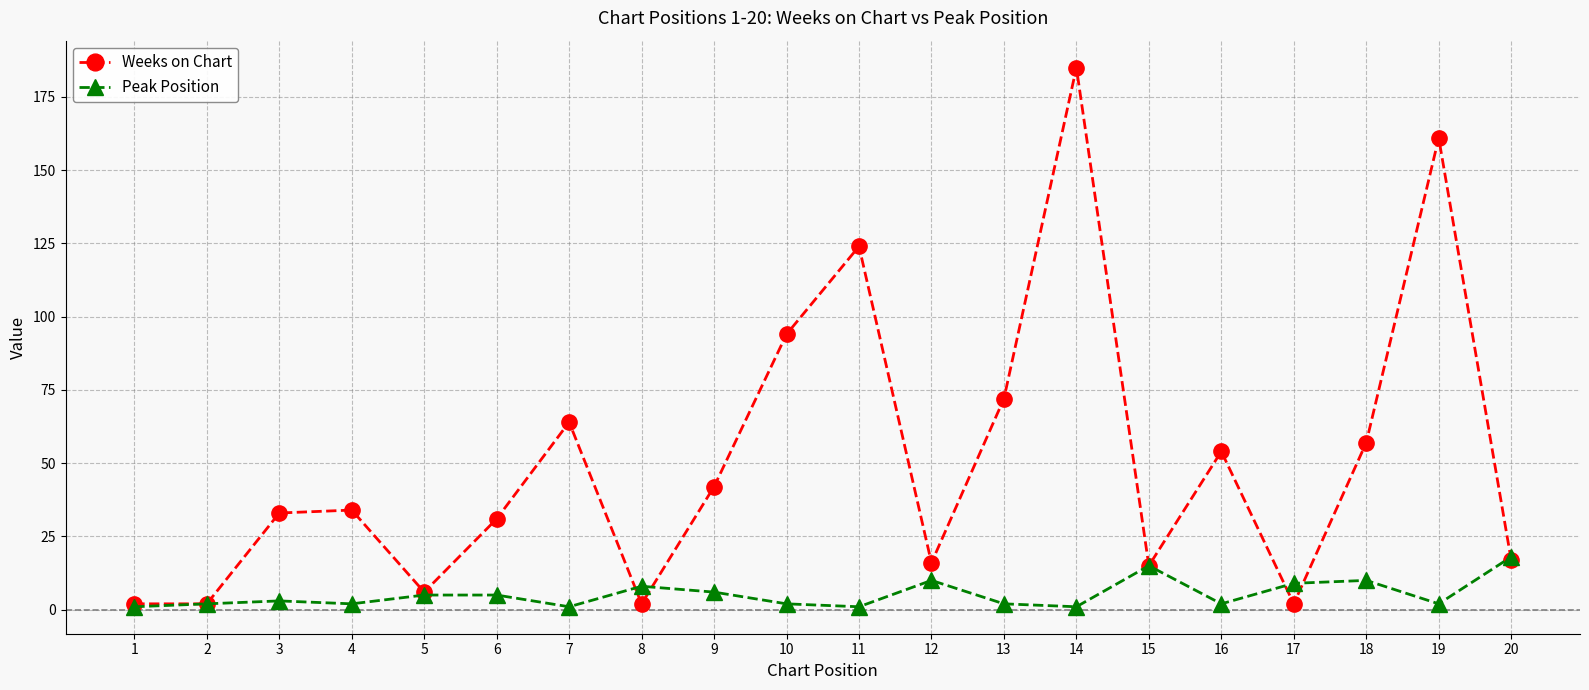

How many data points in Peak Position are less than 3?

10